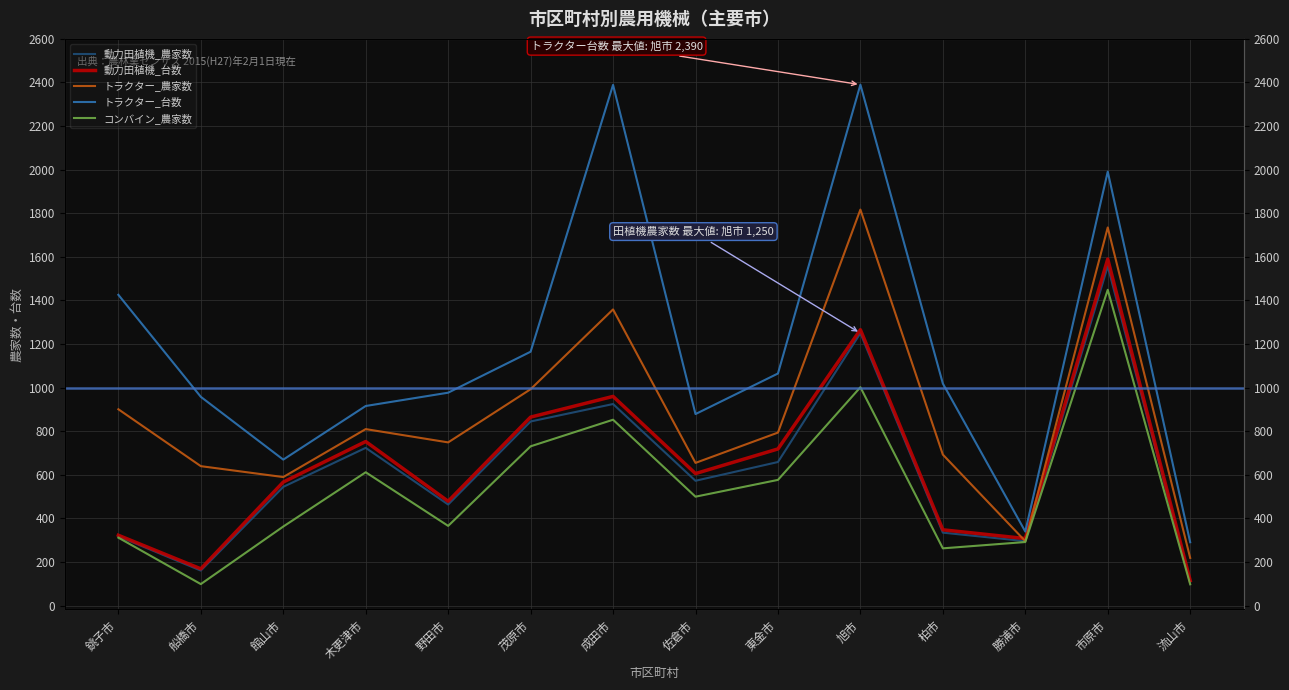

True or false: コンバイン_農家数 and トラクター_台数 cross at least once.

False